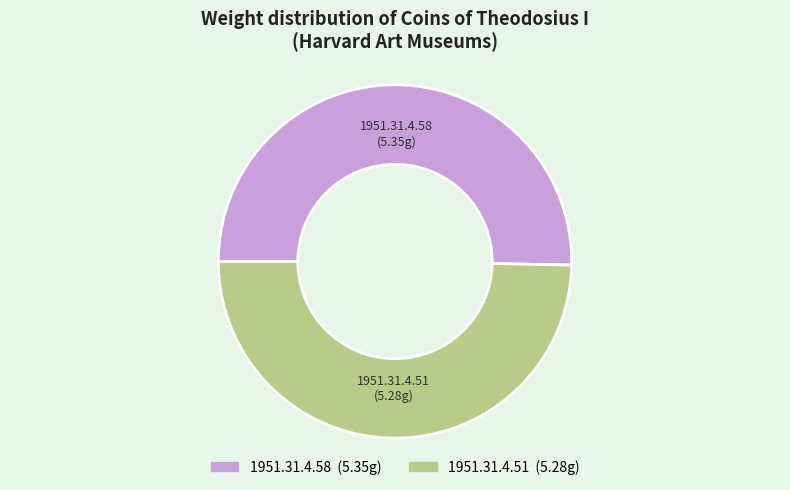

Do 1951.31.4.58 and 1951.31.4.51 together represent more than half of the pie?

Yes